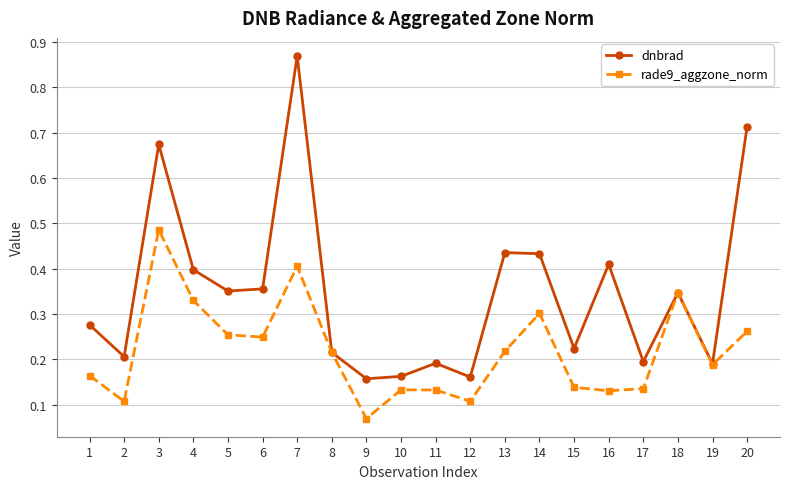

Which category has the highest value in the dnbrad series?

7